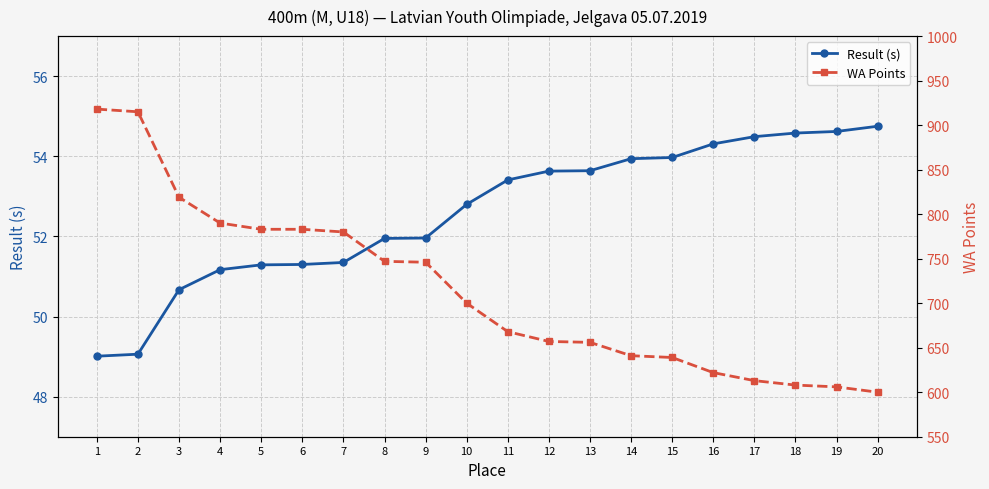

What is the difference between the Result (s) values at 19 and 16?

0.3